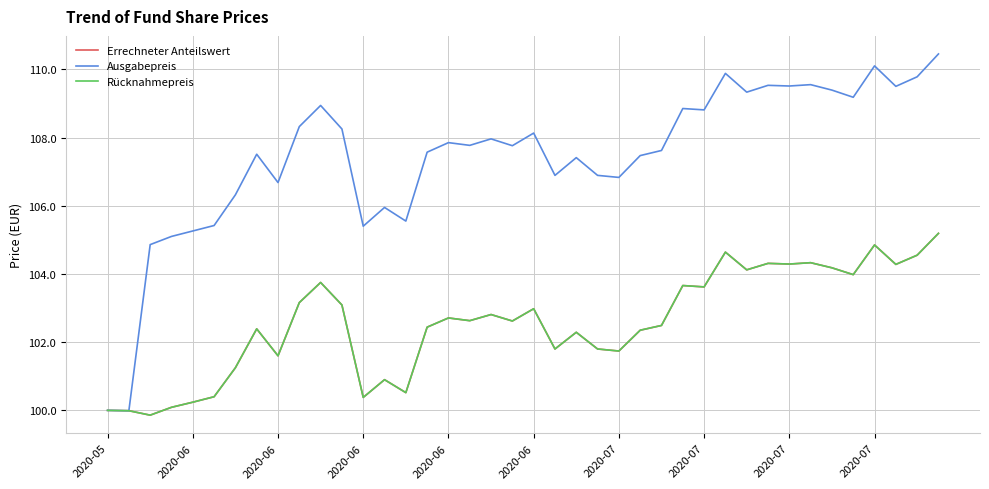

Is this an area chart (filled region under the line)?

No